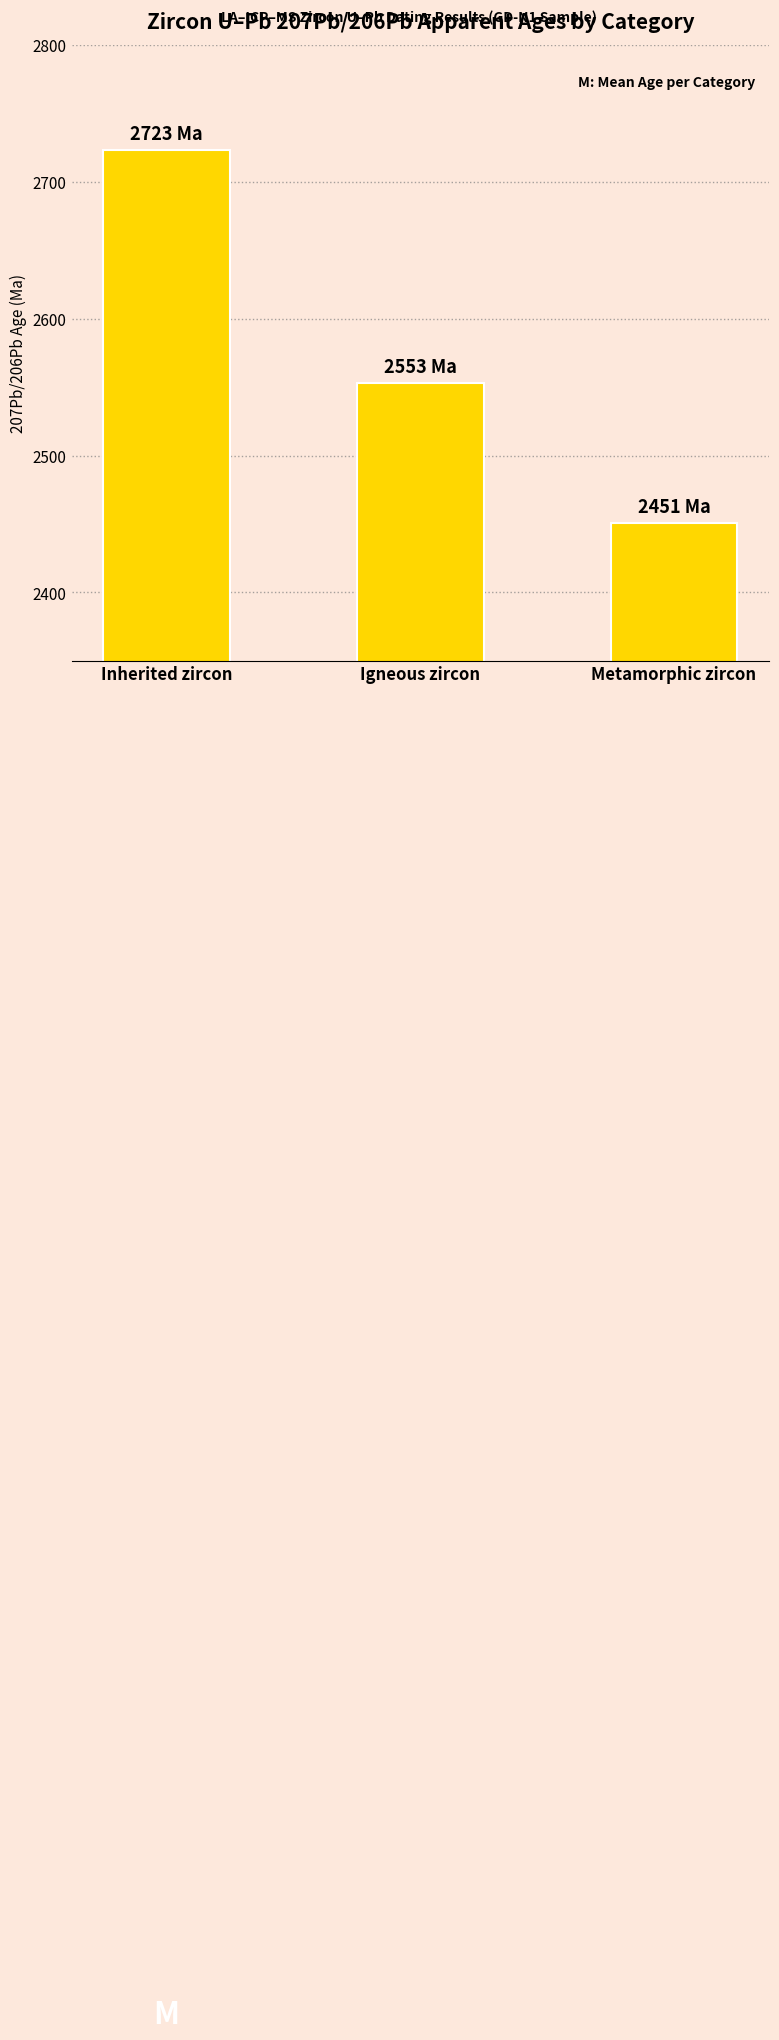

Are the bars horizontal?

No